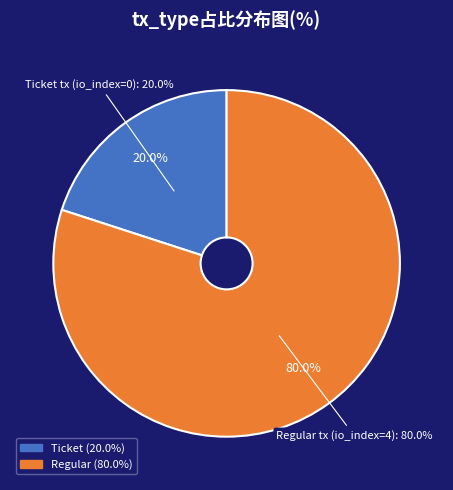

What is the smallest slice in the pie chart?

Ticket tx (io_index=0)